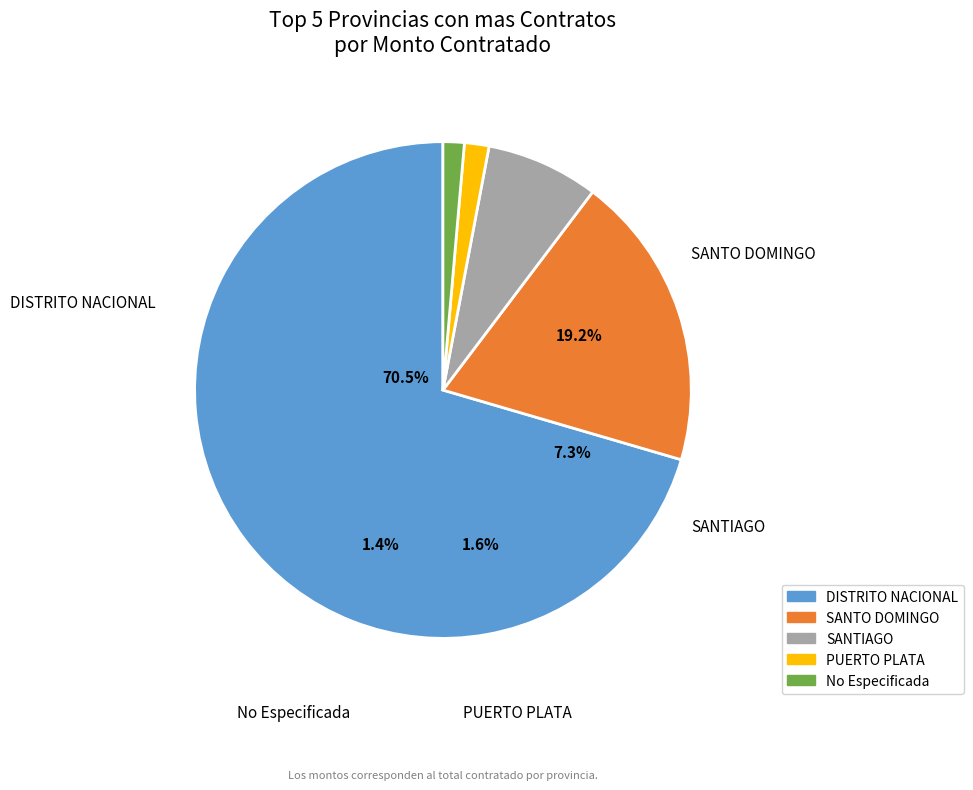

How many segments does this pie chart have?

5